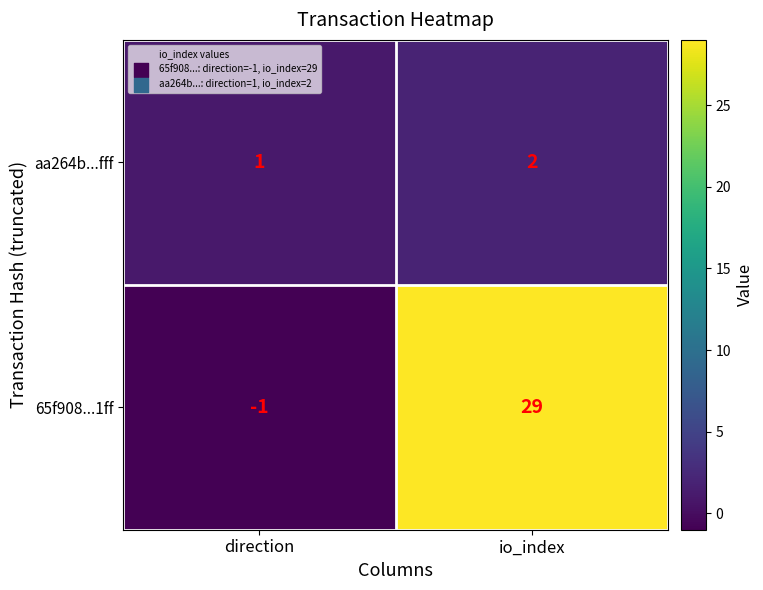

Reading left to right, extract all data points from this chart.

aa264b...fff: 1	2
65f908...1ff: -1	29